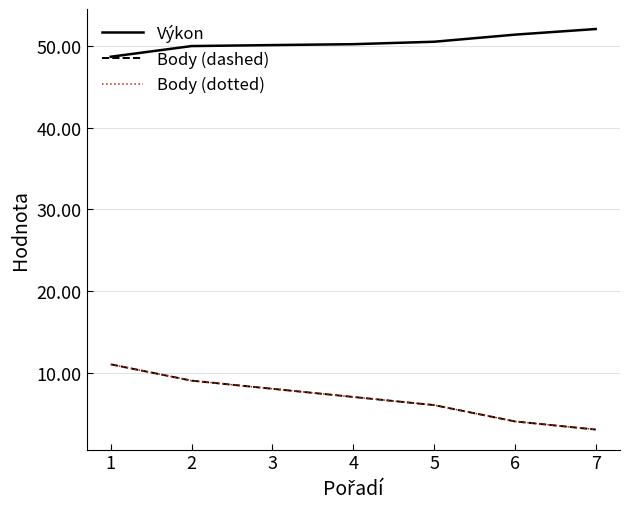

Is this an area chart (filled region under the line)?

No